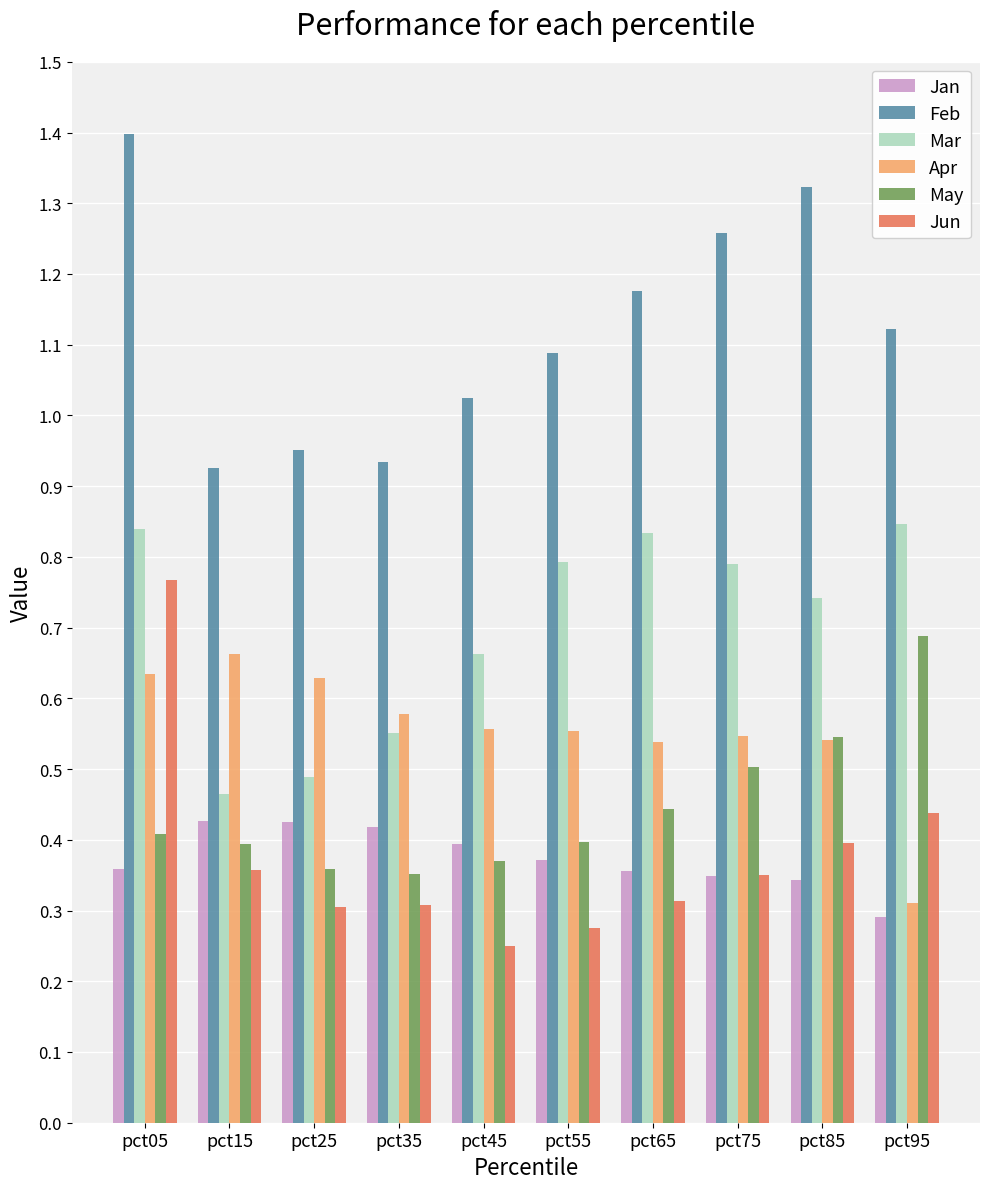

The value of Jan at pct05 is 0.4. True or false?

True